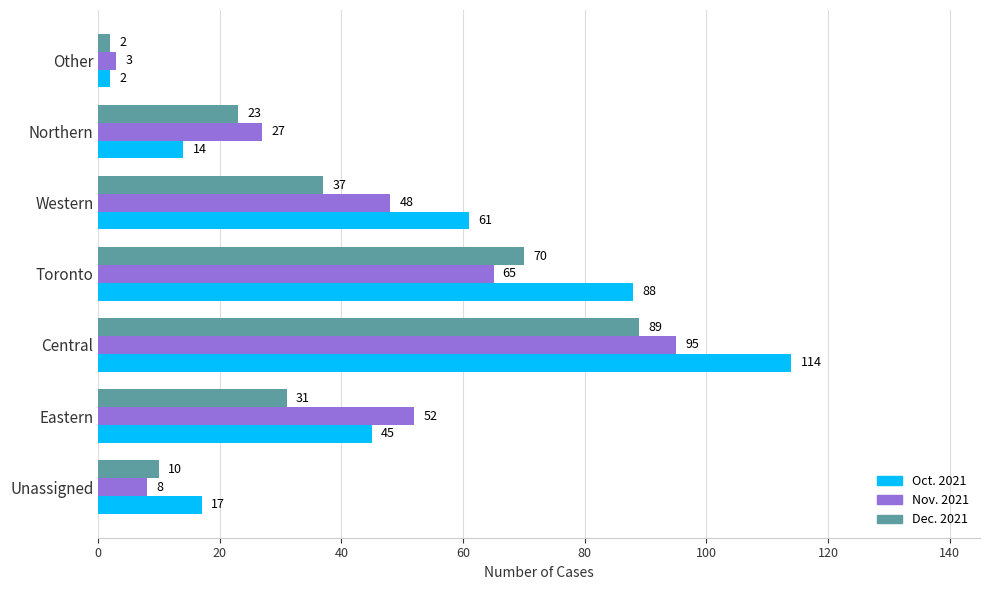

The value of Dec. 2021 at Eastern is 49. True or false?

False